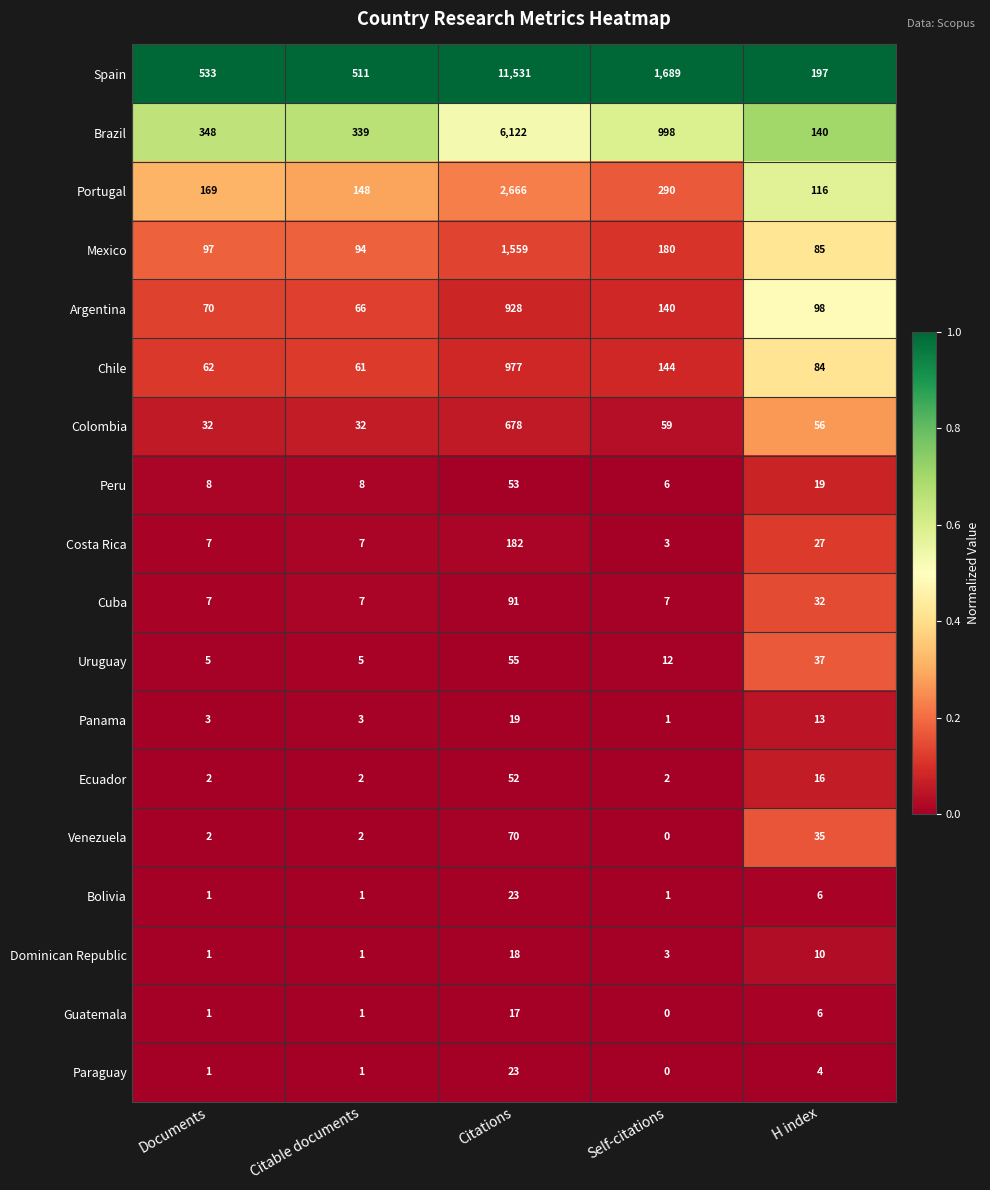

What is the difference between the maximum and minimum values in the Ecuador series?

50